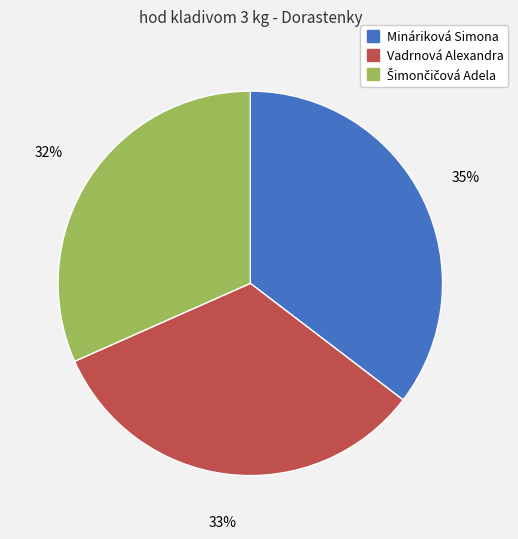

Between Mináriková Simona and Vadrnová Alexandra, which is larger?

Mináriková Simona